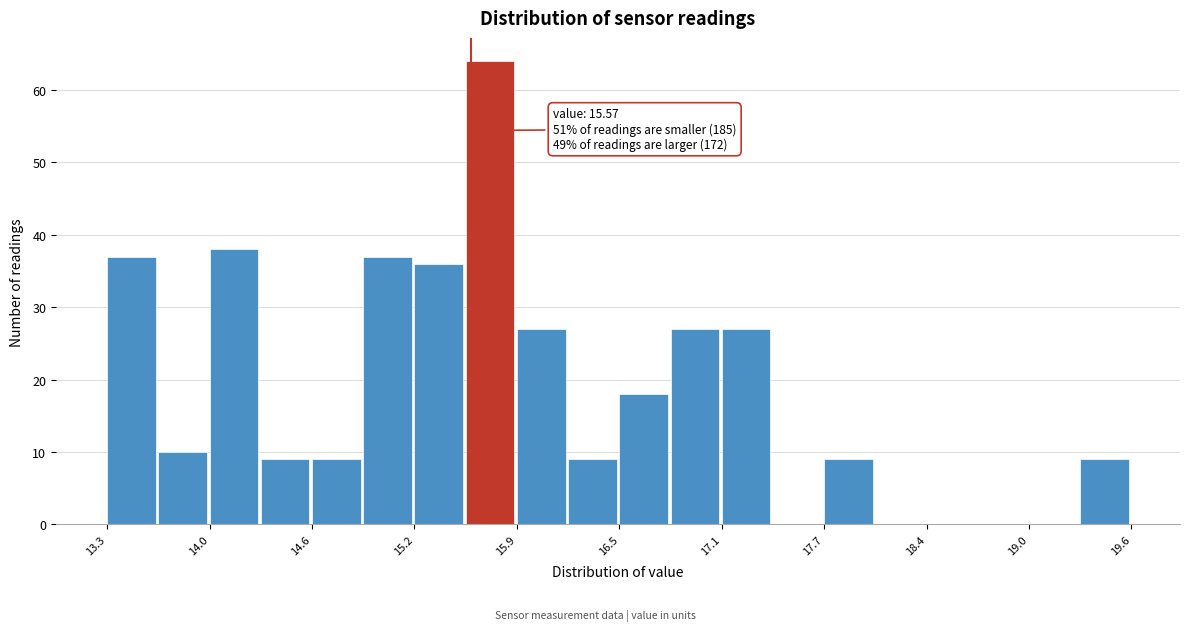

Around what value on the x-axis is the tallest bar? Give the approximate position of its centre, as read against the axis.

15.7